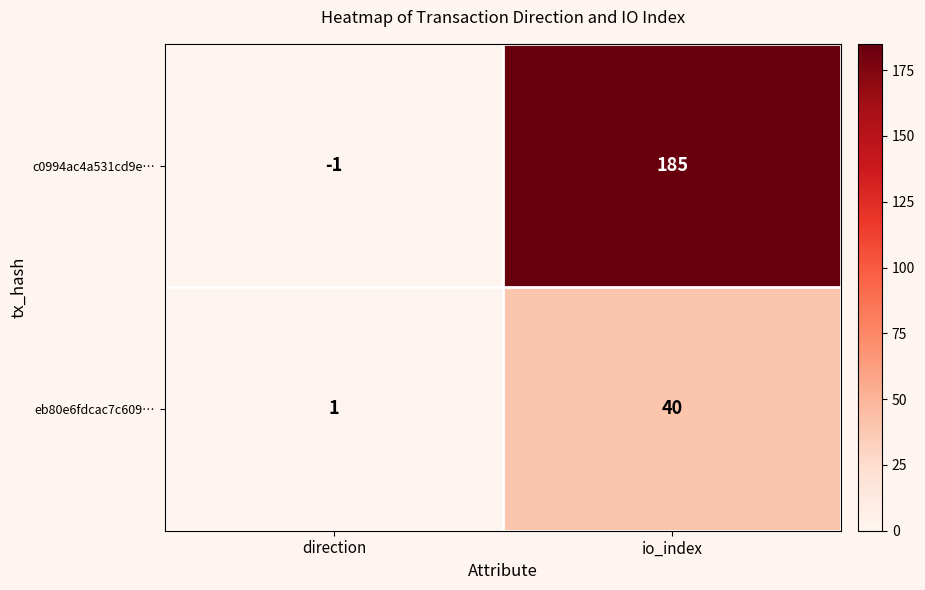

What is the difference between the highest and lowest values at io_index?

145